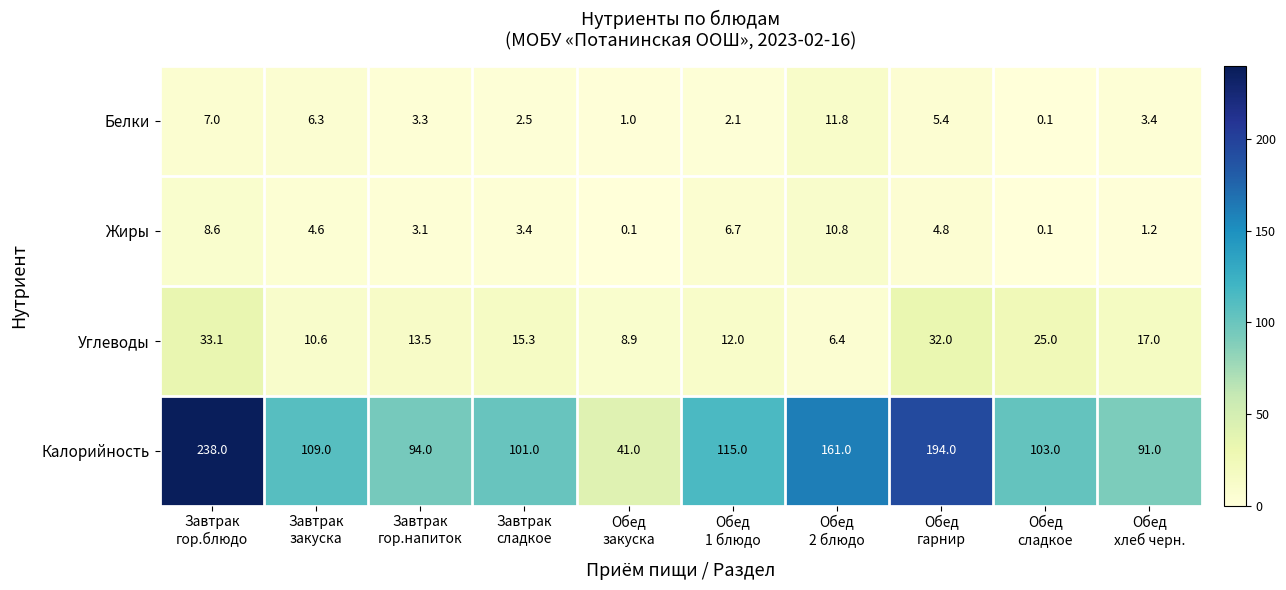

Rank the series by their maximum value, from lowest to highest.

Жиры, Белки, Углеводы, Калорийность